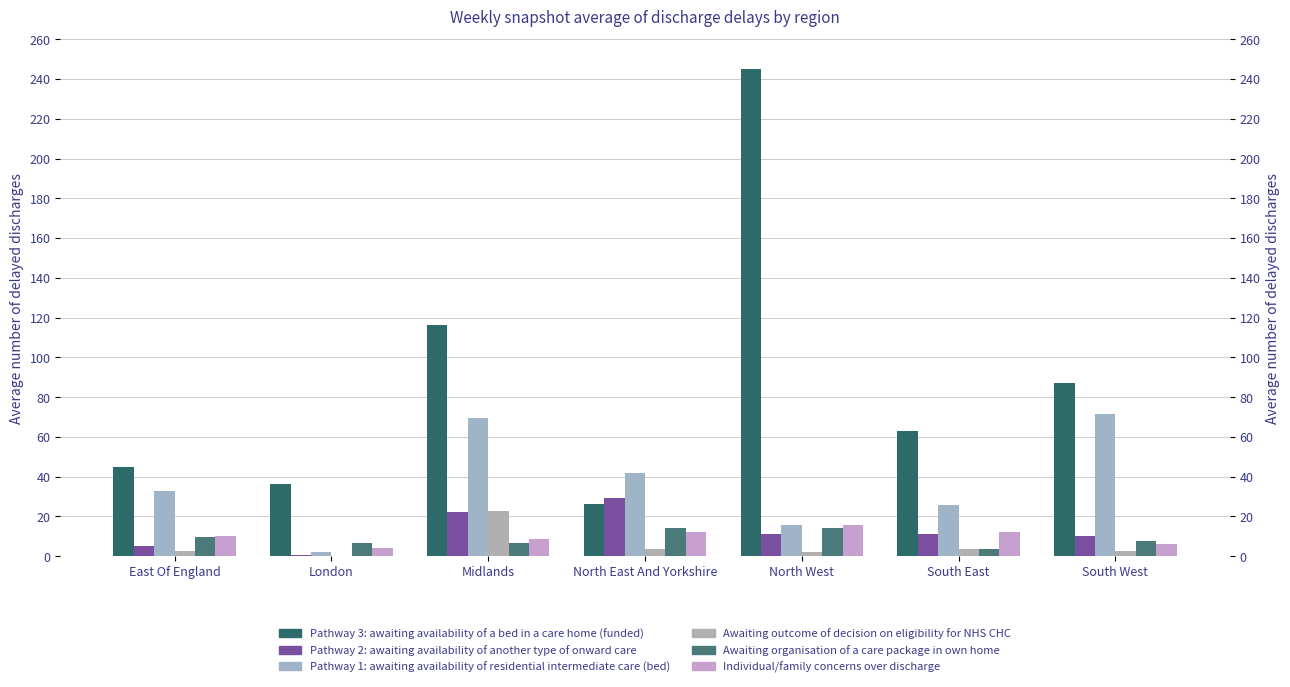

True or false: Awaiting organisation of a care package in own home has a value of 6.8 at London.

True